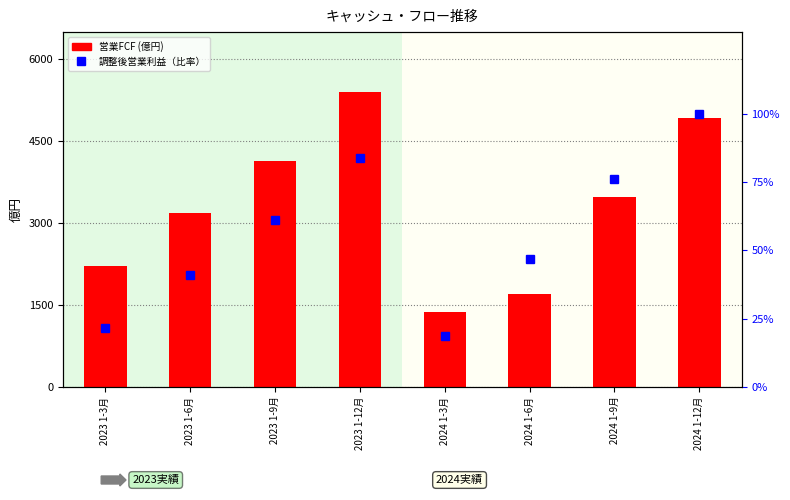

What is the maximum value for 調整後営業利益（比率）?

100.0